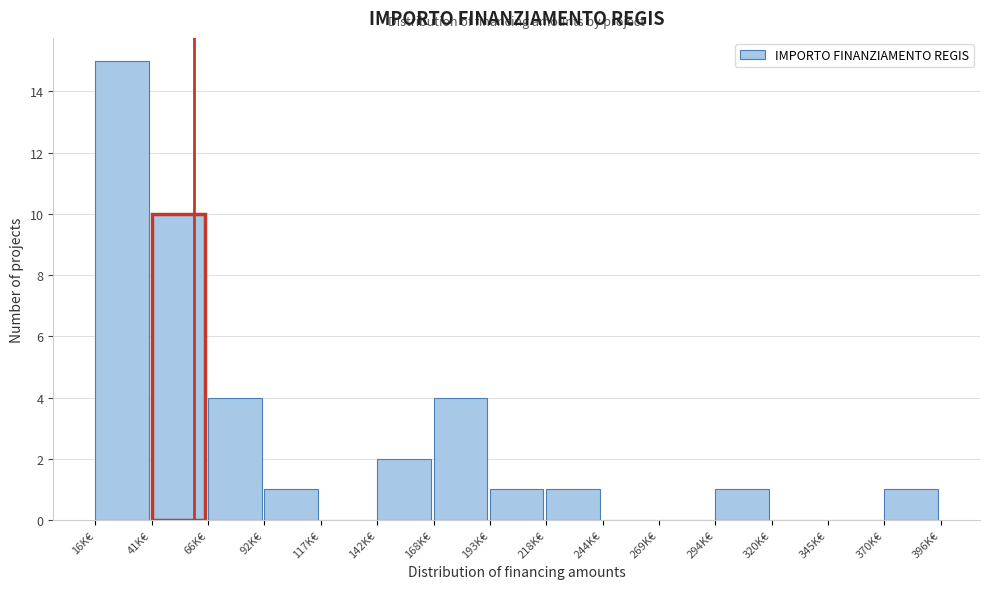

Reading right to left, what are all the values shown in this chart?

370K€=1	345K€=0	320K€=0	294K€=1	269K€=0	244K€=0	218K€=1	193K€=1	168K€=4	142K€=2	117K€=0	92K€=1	66K€=4	41K€=10	16K€=15